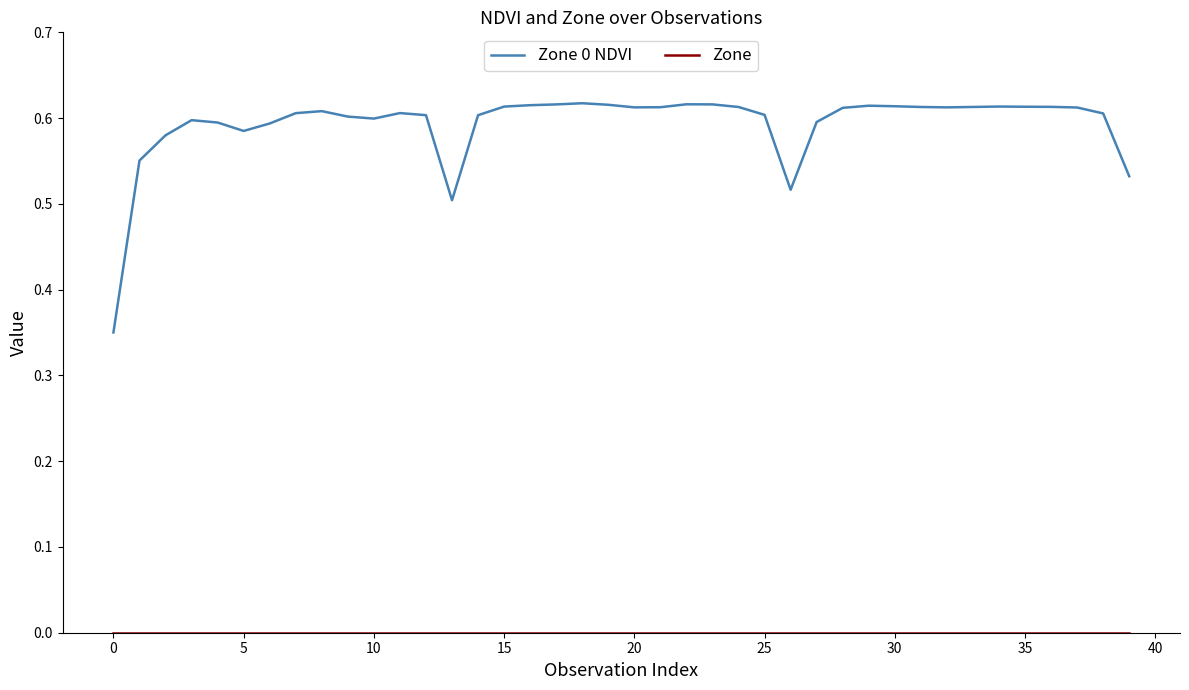

How many lines are shown in the chart?

2